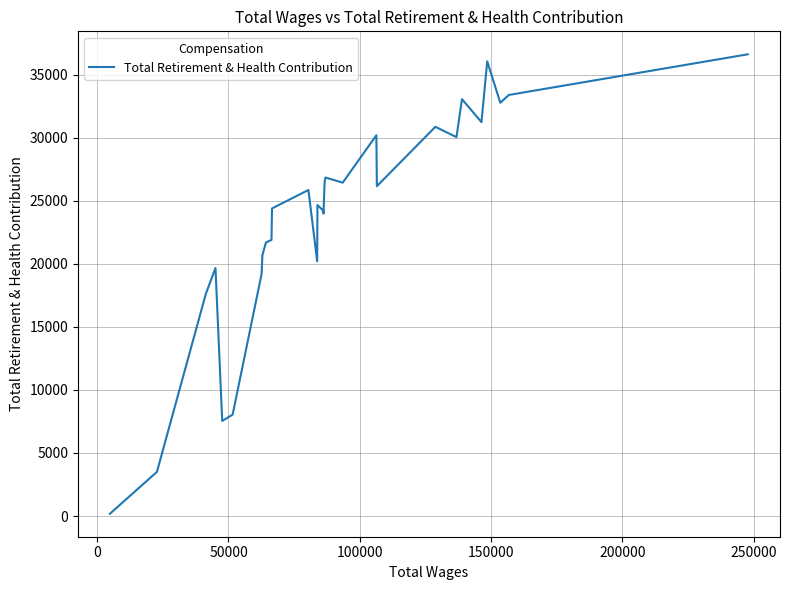

The value at 24 is 1542. True or false?

False